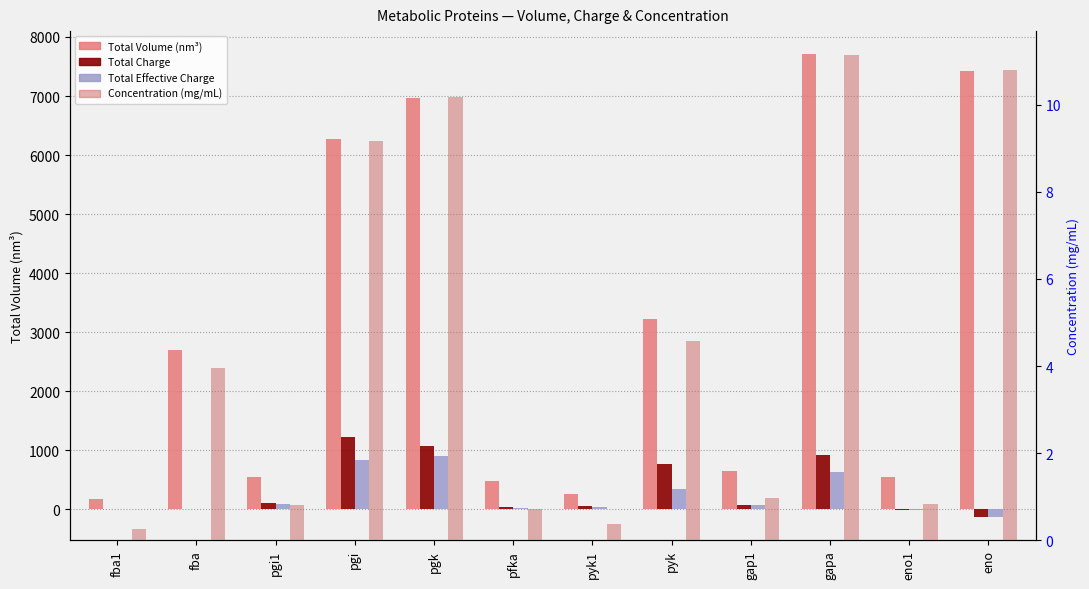

Between pgk and eno1, which series saw the biggest shift?

Total Volume (nm³)